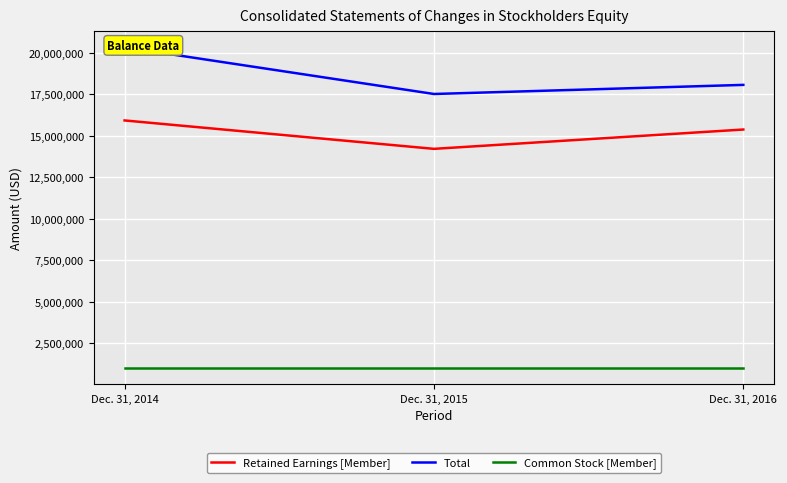

List the labels in order of Retained Earnings [Member] value, smallest first.

Dec. 31, 2015, Dec. 31, 2016, Dec. 31, 2014